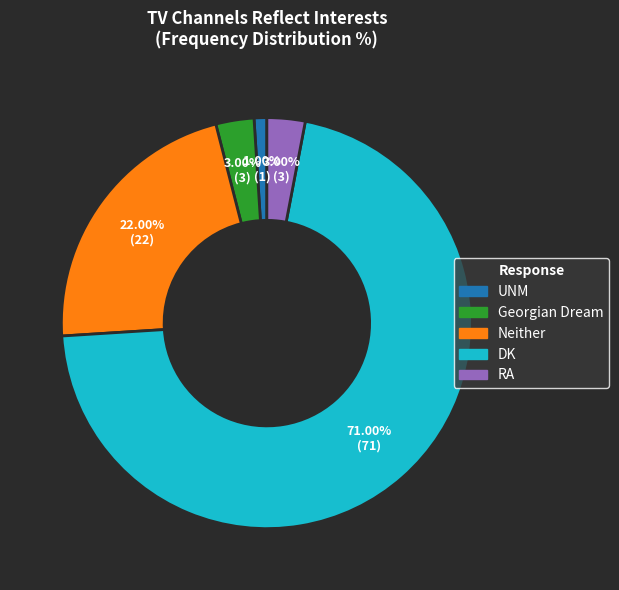

Count the number of slices in the pie.

5